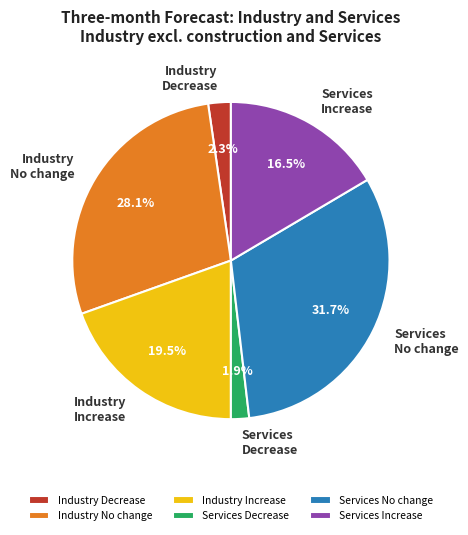

What is the largest slice in the pie chart?

Services No change